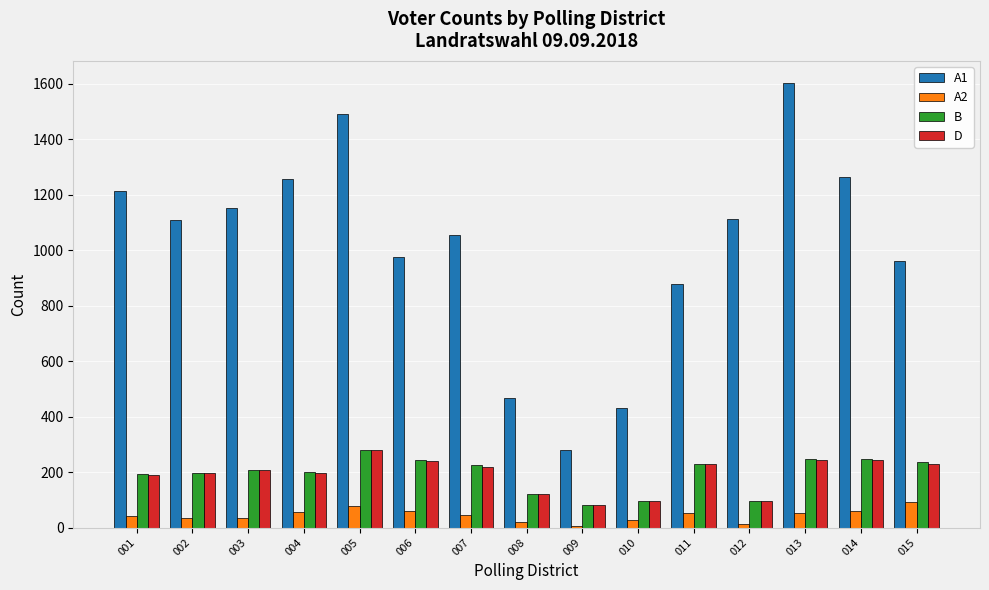

Is it true that B equals 331 at 007?

False